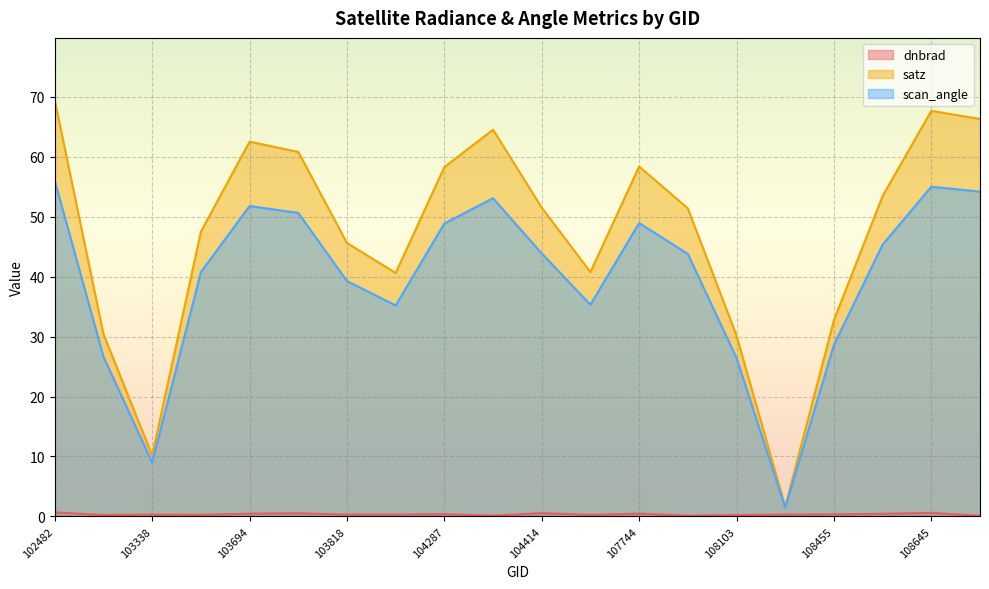

What is the difference between the scan_angle values at 107933 and 103702?

6.8